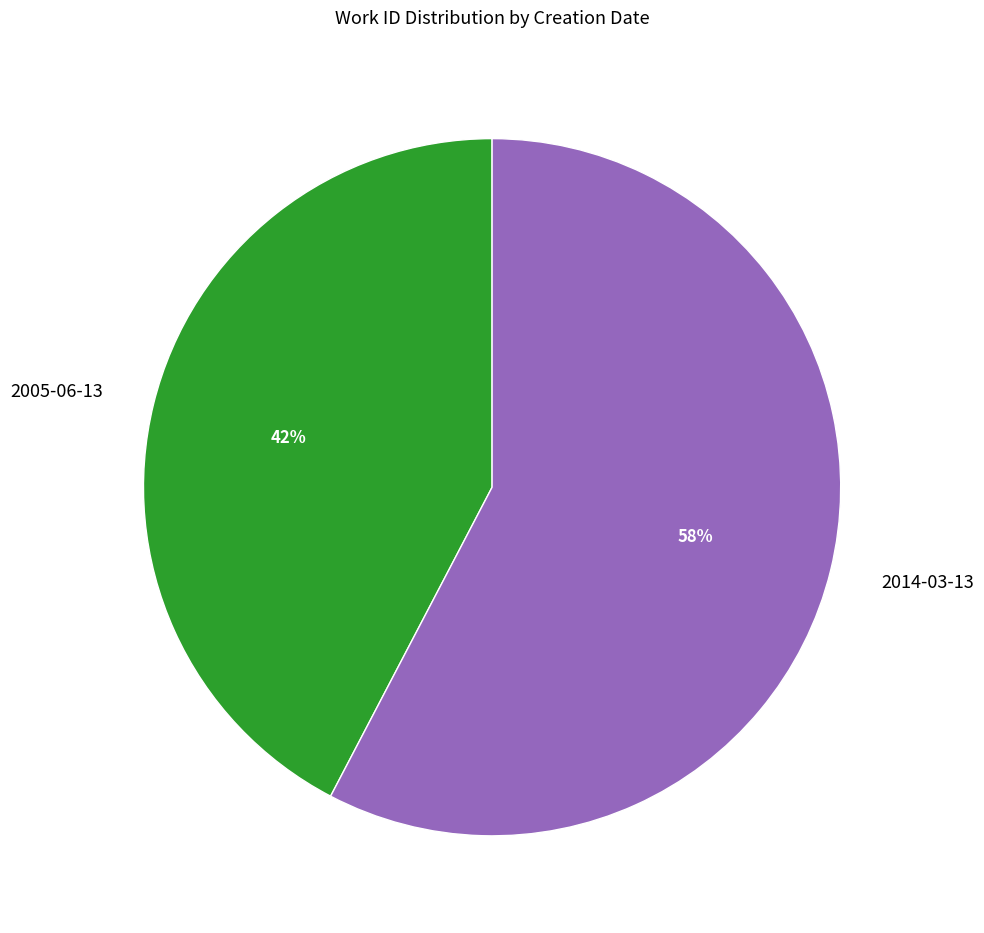

True or false: 2014-03-13 accounts for 63% of the total.

False